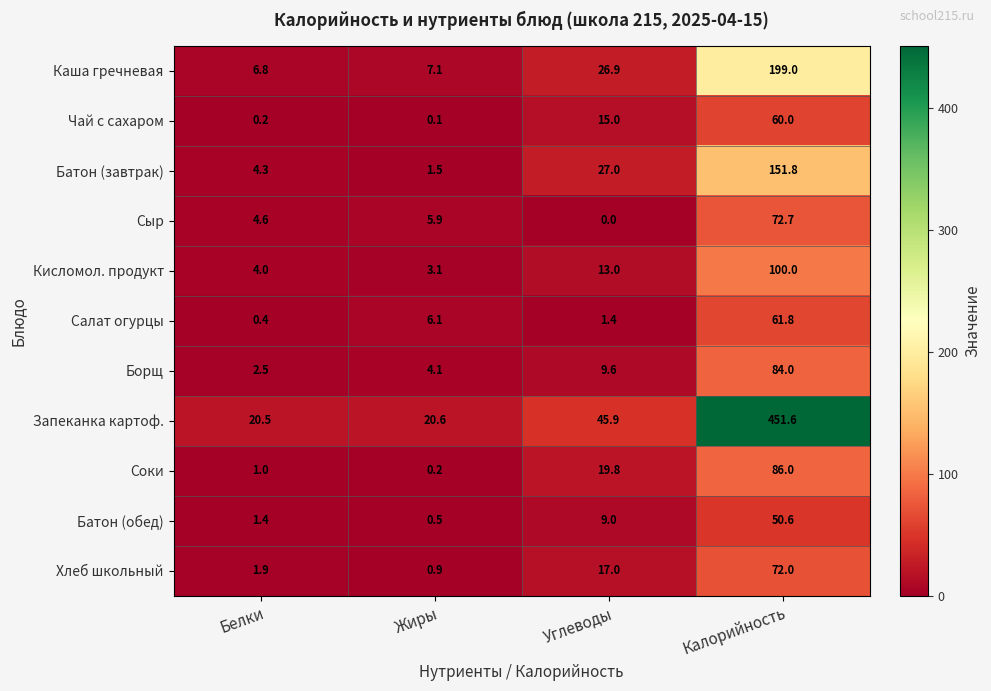

Is it true that Батон (завтрак) equals 0.5 at Жиры?

False